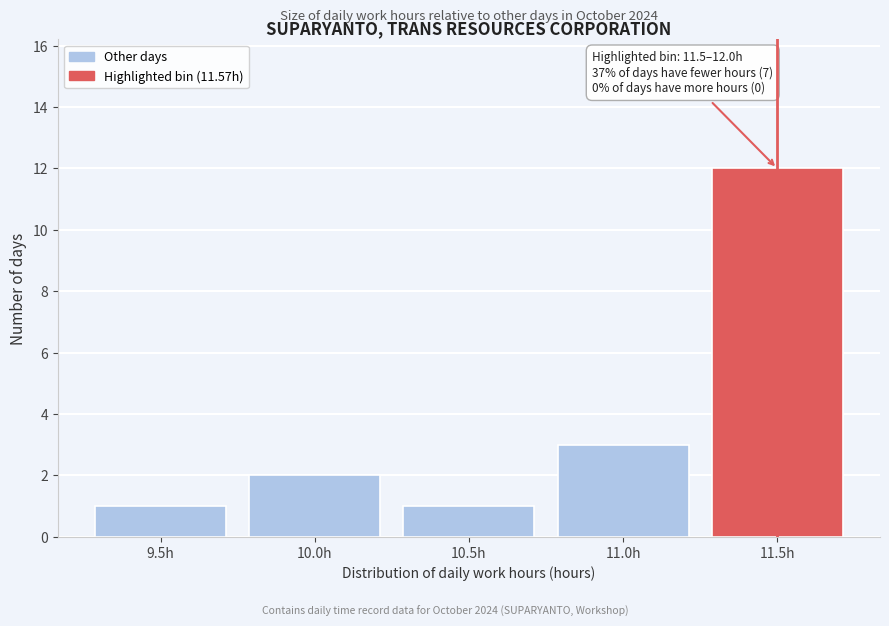

Reading left to right, transcribe all the data shown in this chart.

9.5h=1	10.0h=2	10.5h=1	11.0h=3	11.5h=12